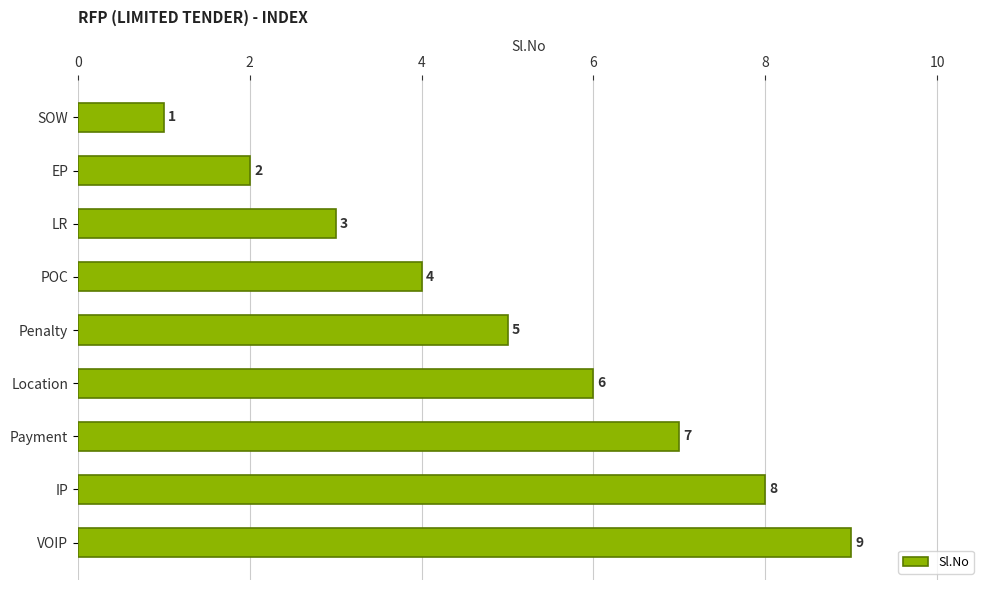

What is the maximum value shown in the chart?

9